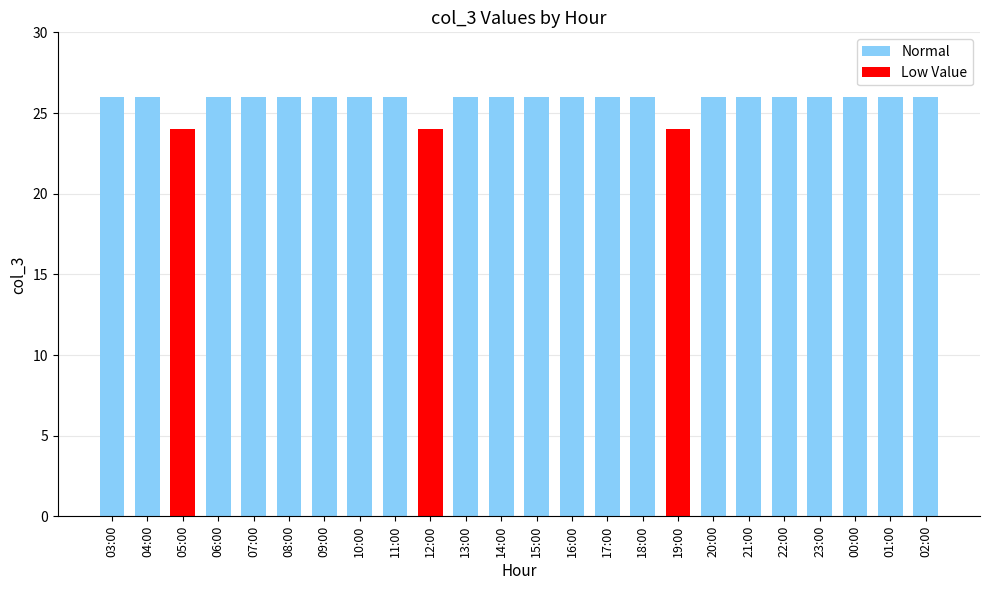

The chart shows a value of 14 at 21:00. True or false?

False